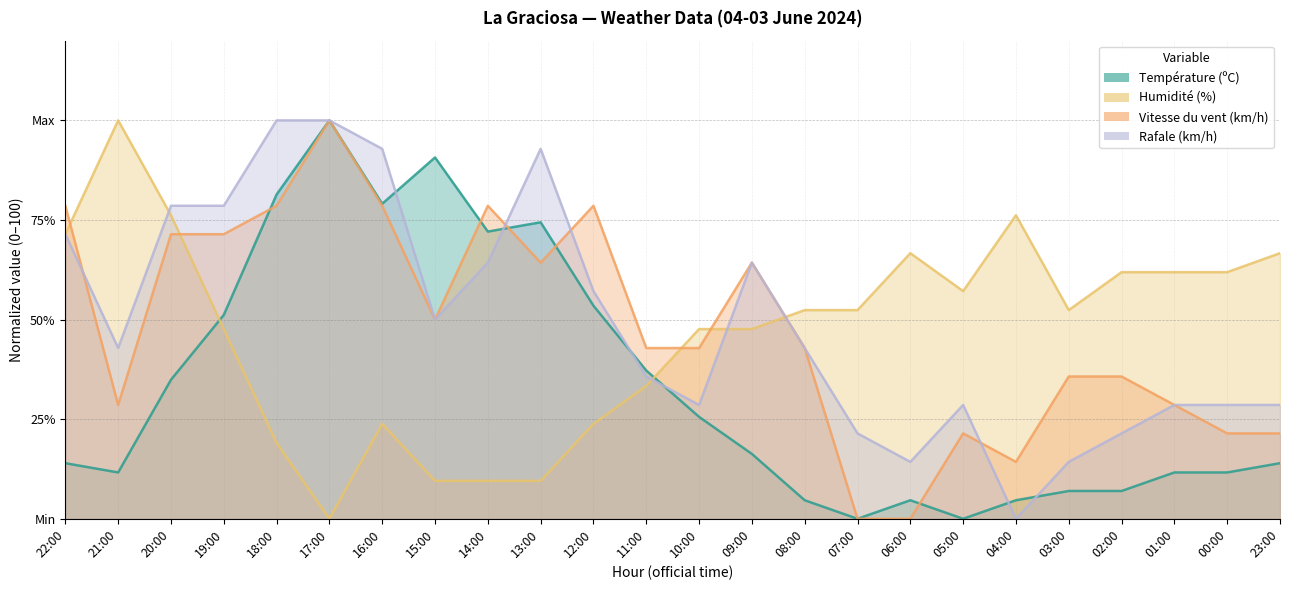

Where does the Vitesse du vent (km/h) series first go above 42?

22:00